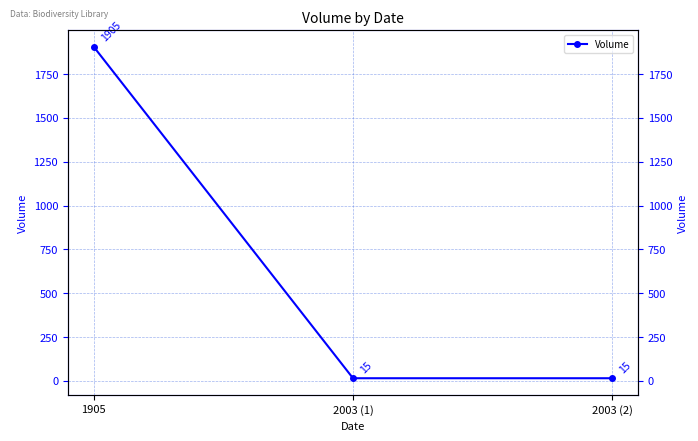

At which category does the chart reach its minimum across all series?

2003 (1)